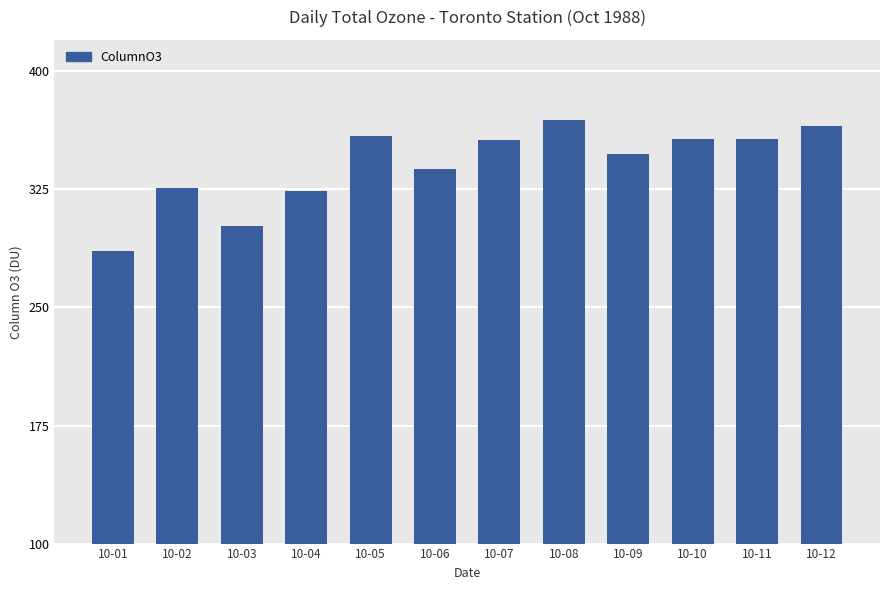

The value at 10-06 is 482.3. True or false?

False